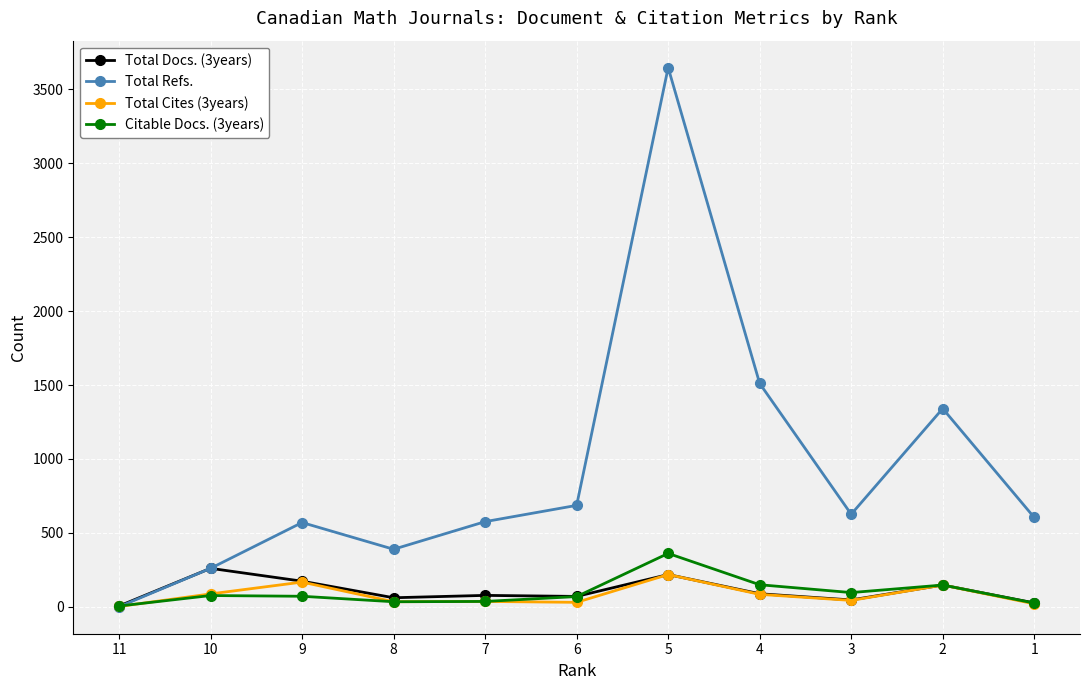

At which label does Citable Docs. (3years) reach its peak?

5